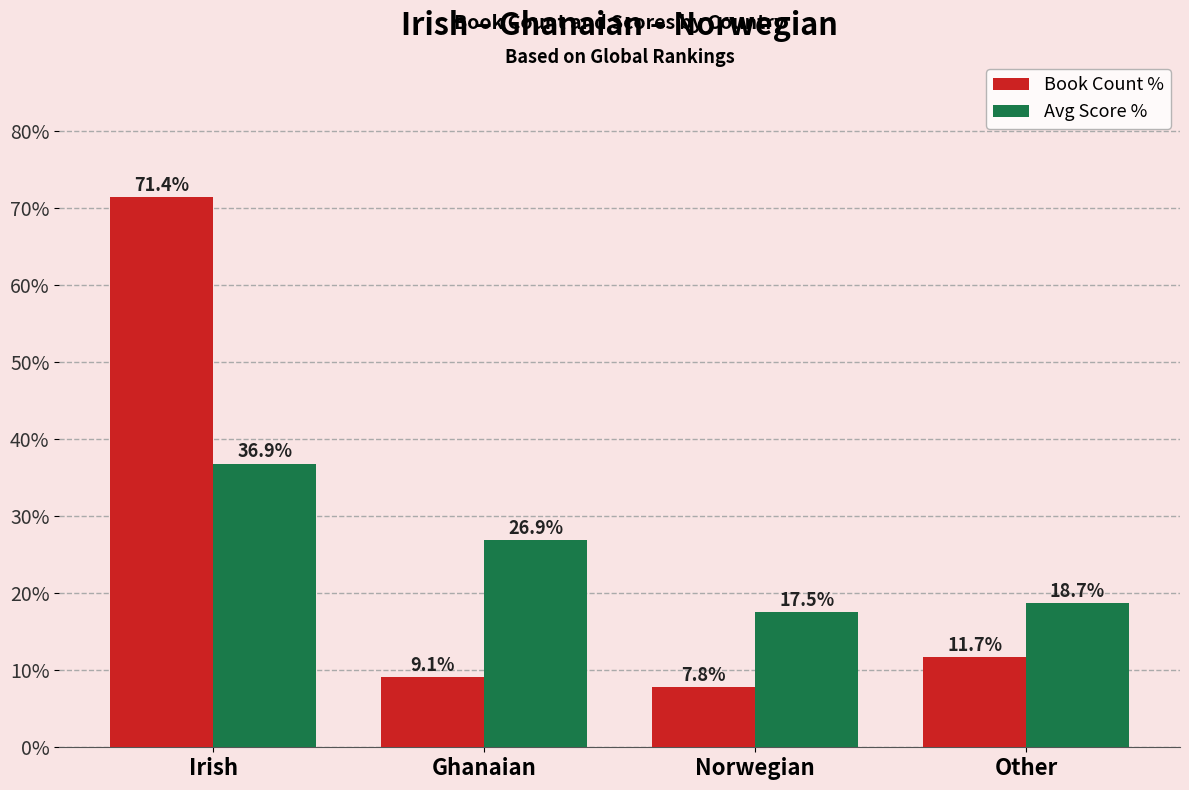

What are all the series names shown in the legend?

Book Count %, Avg Score %